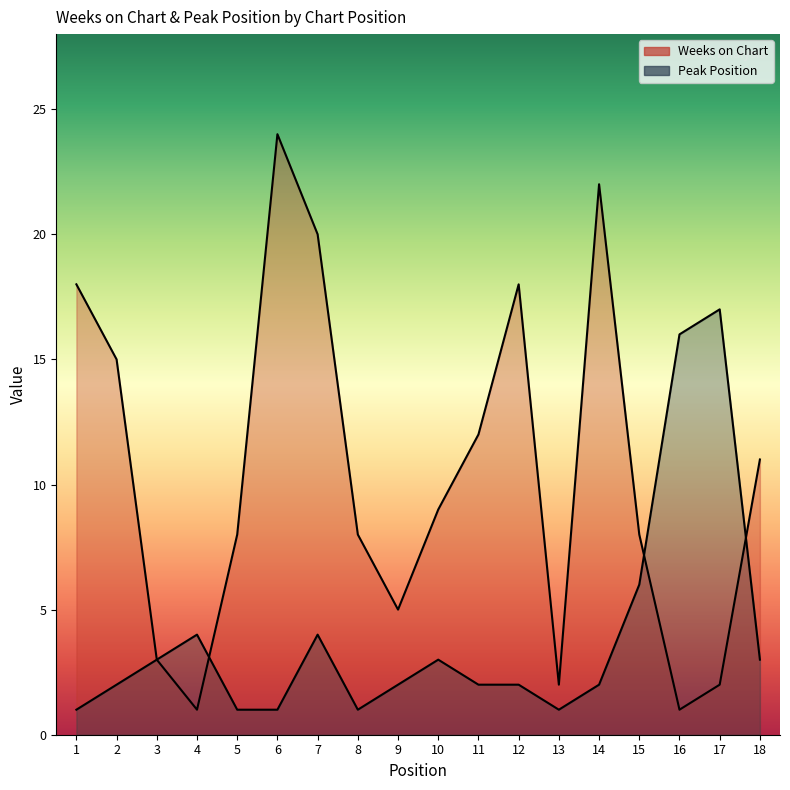

Does the chart display data point markers on the line(s)?

No